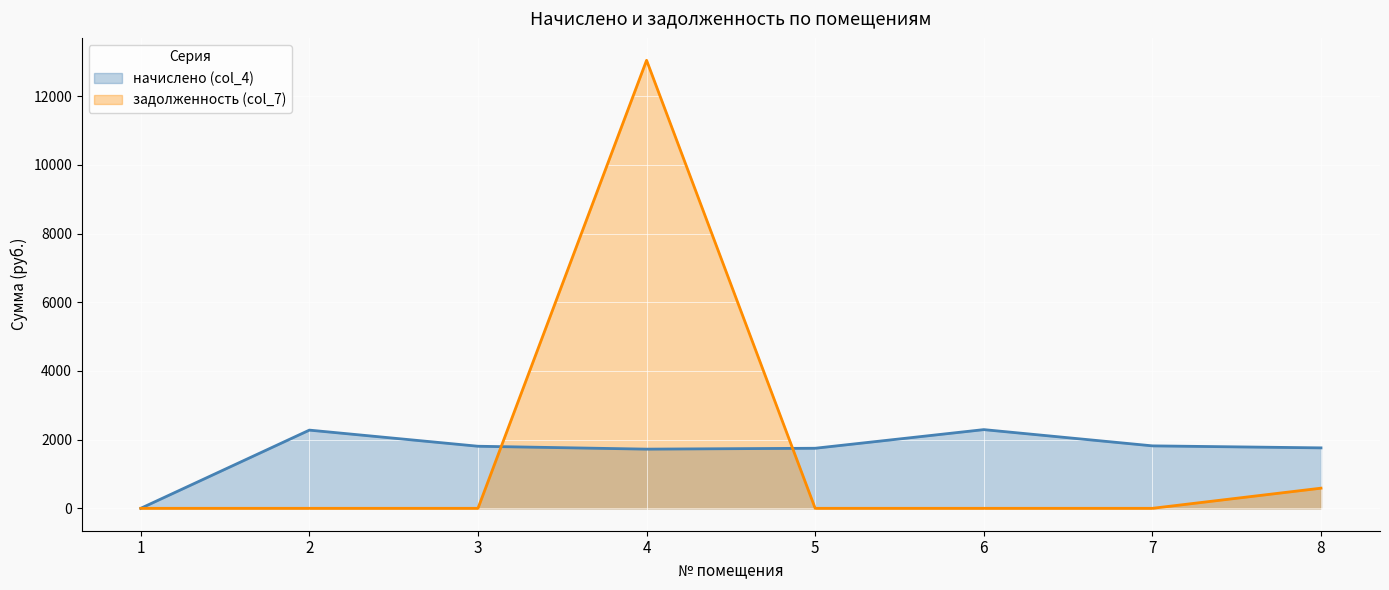

What is the difference between the начислено (col_4) values at 3 and 7?

11.0